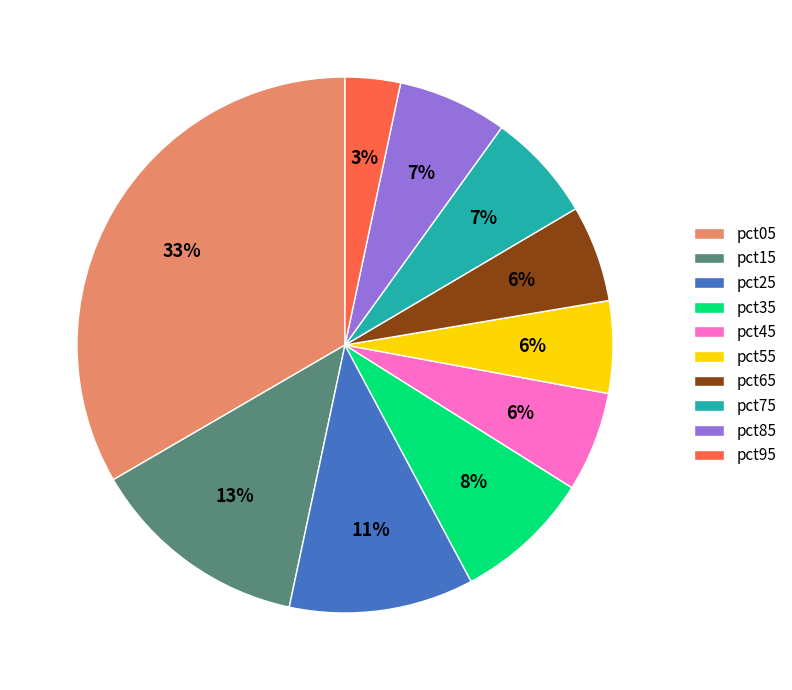

Does pct85 represent more than half of the total?

No